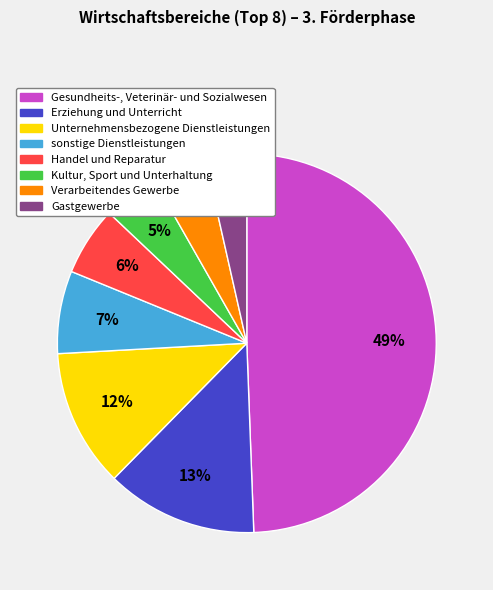

What percentage is the Unternehmensbezogene Dienstleistungen slice, to the nearest percent?

12%